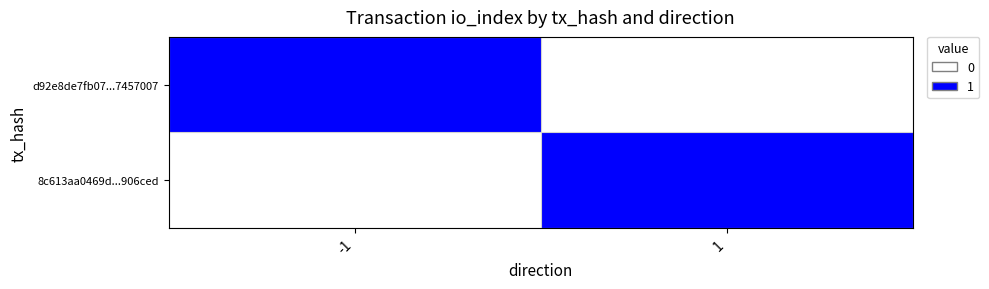

What is the difference between the highest and lowest values at 1?

1